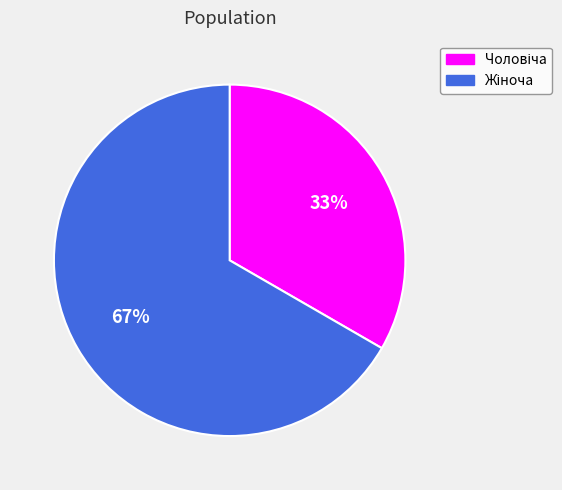

Is there a majority slice in this chart?

Yes